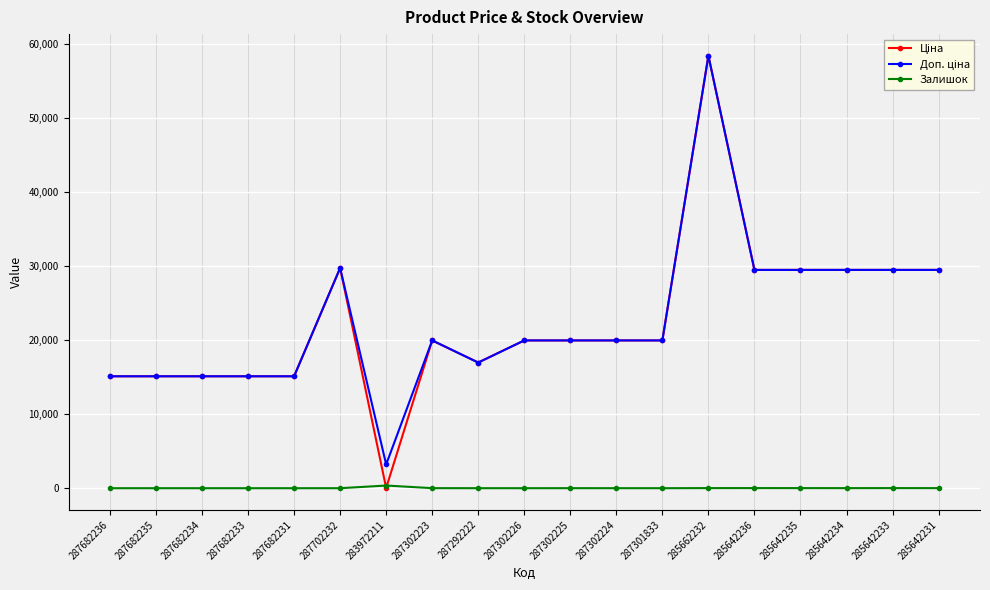

True or false: Залишок has a value of 360.0 at 283972211.

True